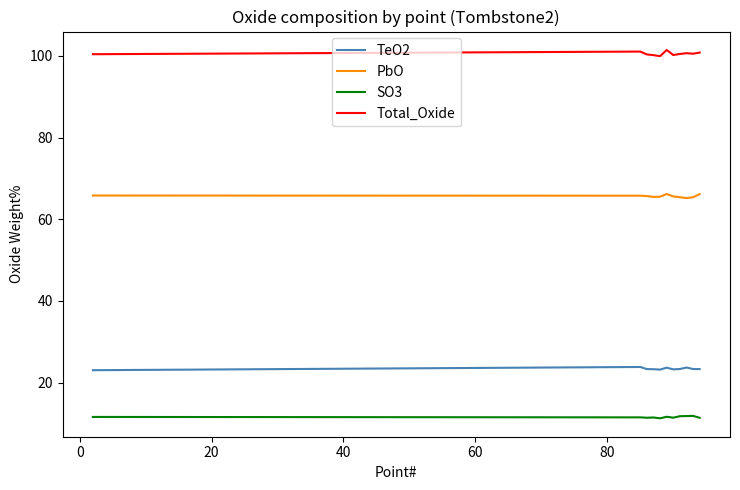

List the series in order of their peak value, lowest first.

SO3, TeO2, PbO, Total_Oxide